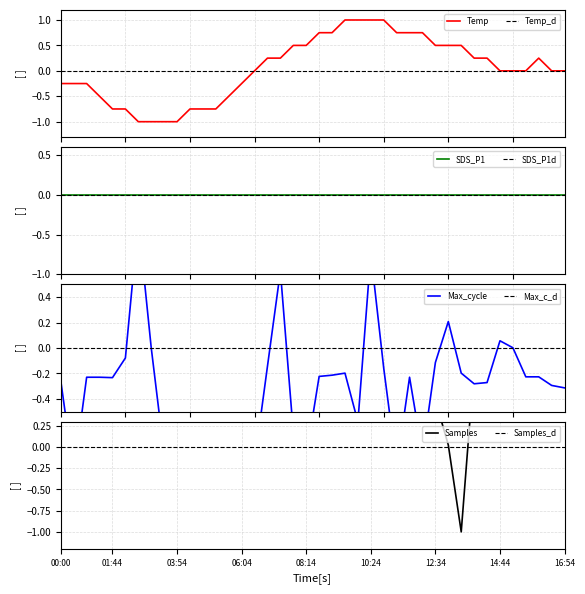

True or false: Max_cycle has more than 2 points higher than both neighbors.

True